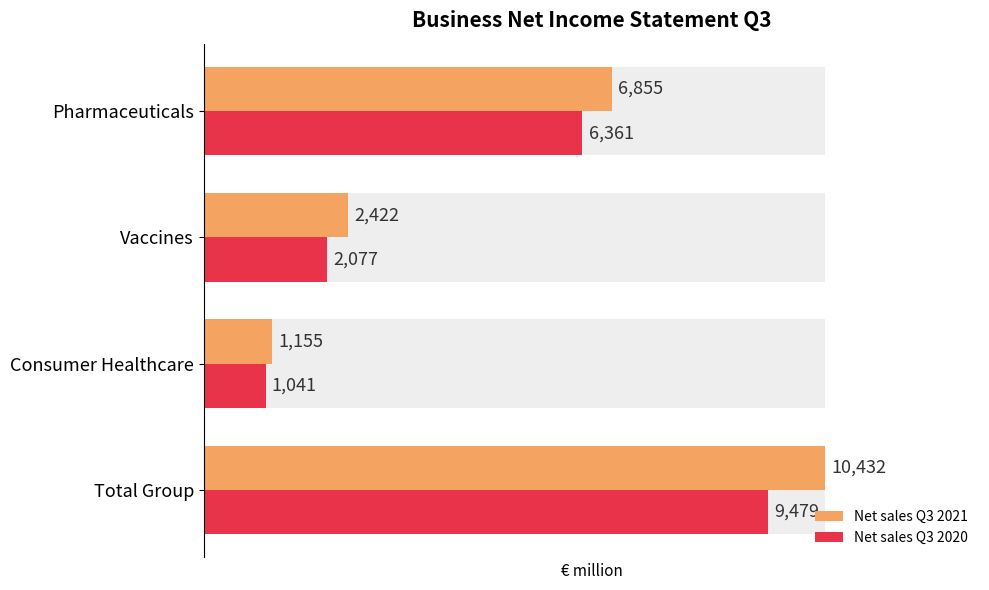

Reading left to right, what are all the values shown in this chart?

Net sales Q3 2021: 6855	2422	1155	10432
Net sales Q3 2020: 6361	2077	1041	9479